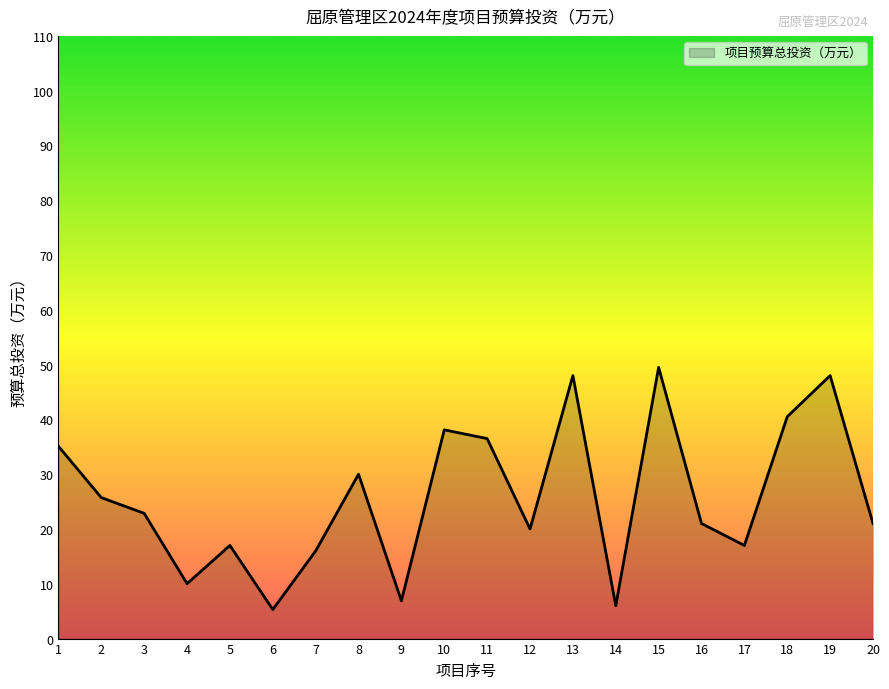

What is the smallest value displayed?

5.3